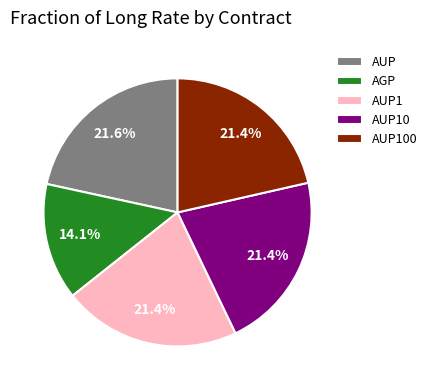

Which category has the smallest portion of the pie?

AGP